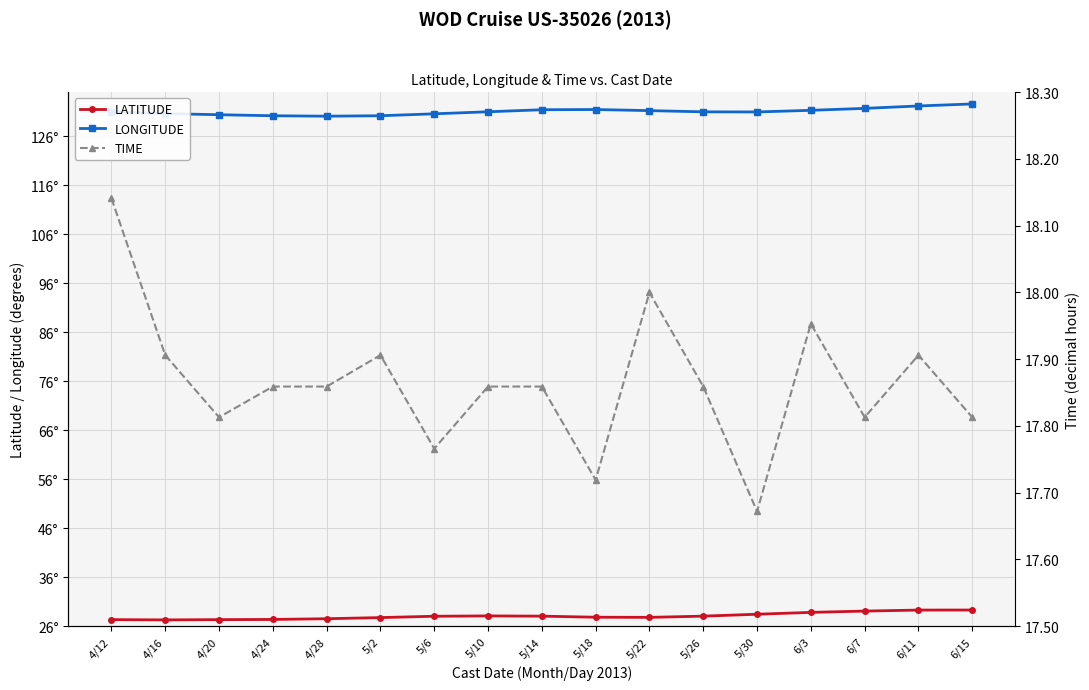

What is the average value of the LATITUDE series?

28.1